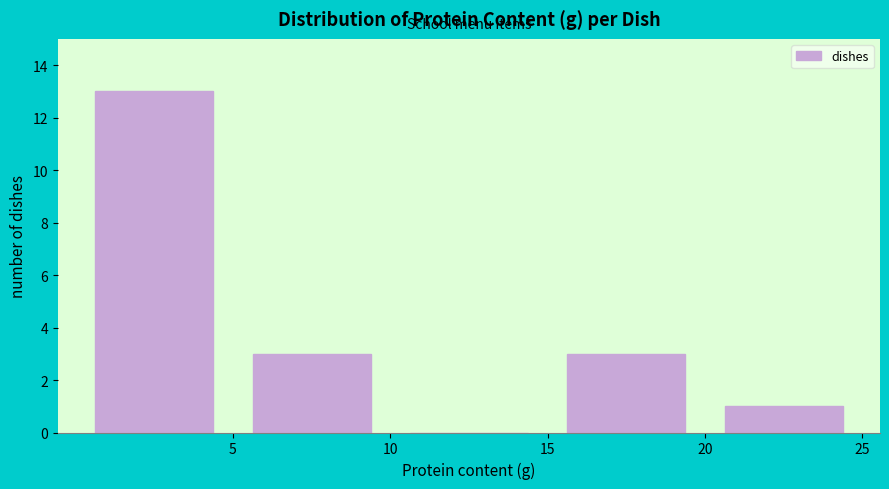

Reading left to right, transcribe this chart: for each bar, give the range it covers on the x-axis and its height. The values are not printed on the chart, so give them approximately, as read against the axis.

0 to 5: 13
5 to 10: 3
10 to 15: 0
15 to 20: 3
20 to 25: 1